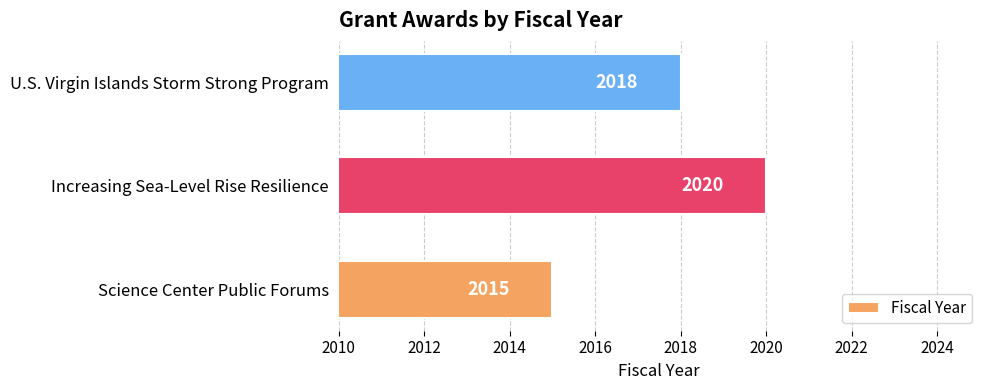

True or false: the data shows 609 at U.S. Virgin Islands Storm Strong Program.

False